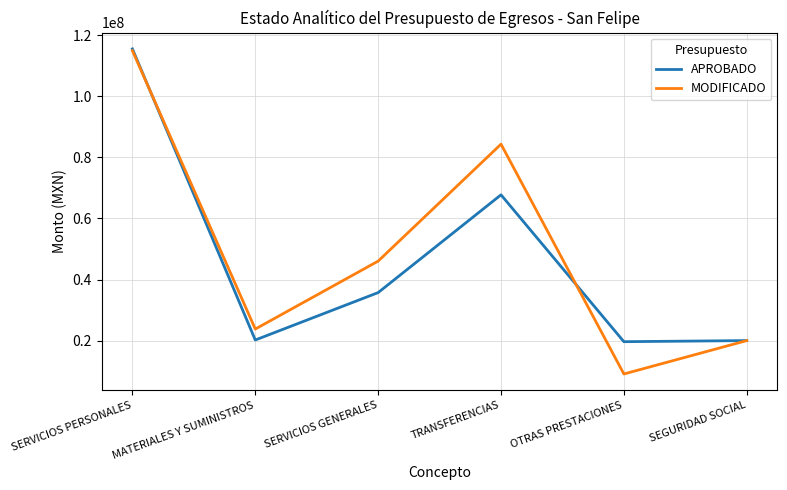

The APROBADO series shows 19685963.8 at OTRAS PRESTACIONES. True or false?

True